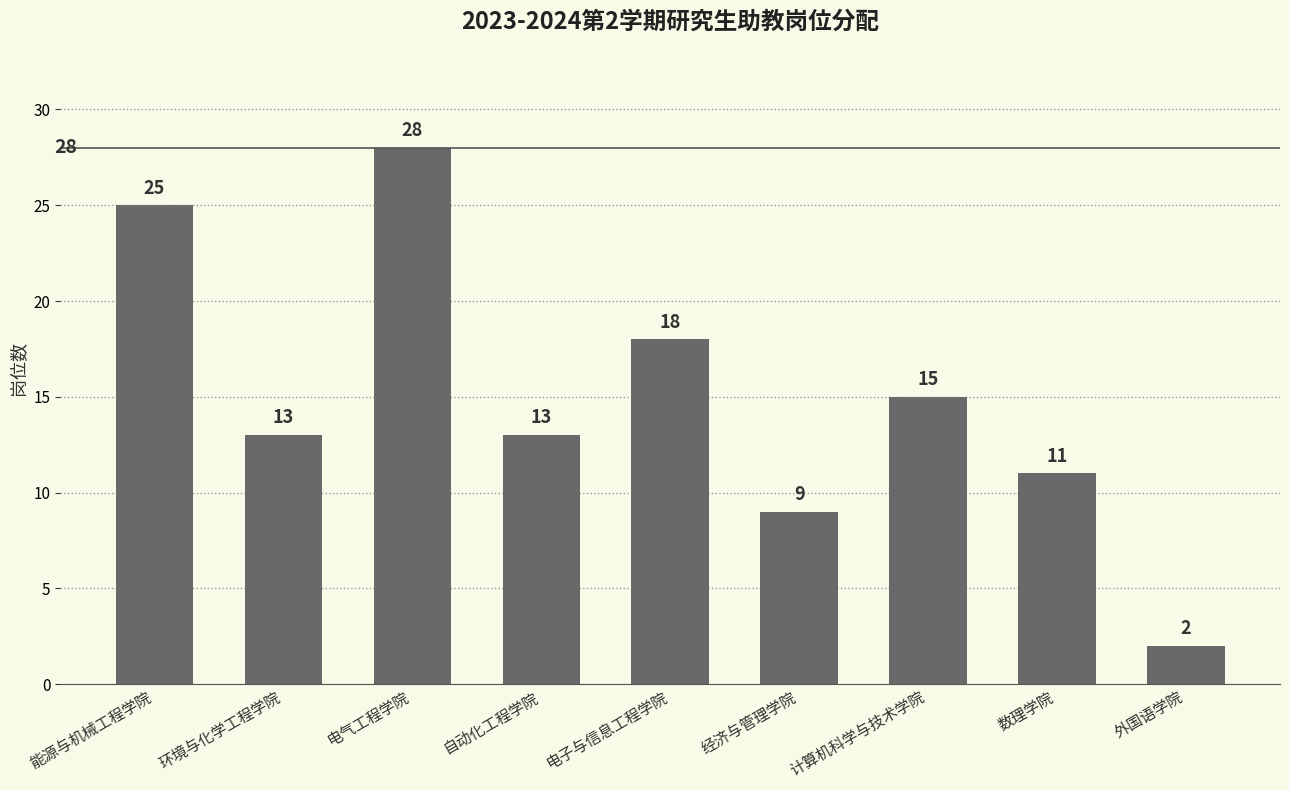

What is the label of the 1st bar from the left?

能源与机械工程学院